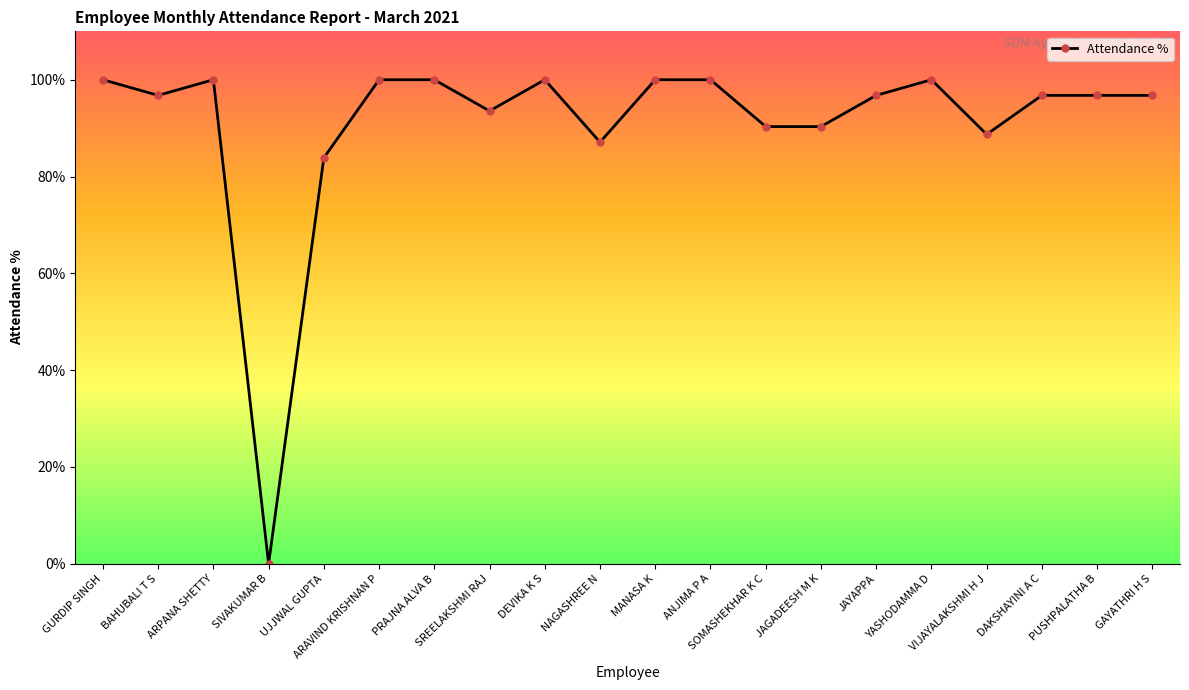

What is the greatest value displayed?

100.0